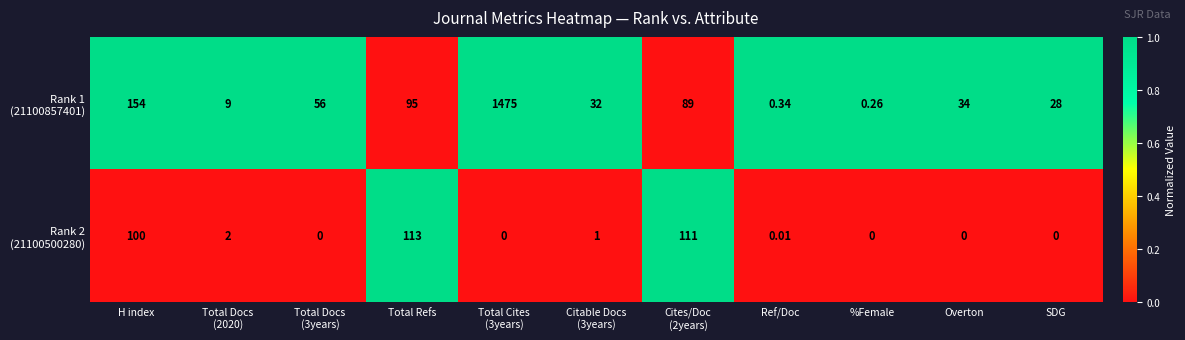

What is the total value across all series at Total Refs?

208.0